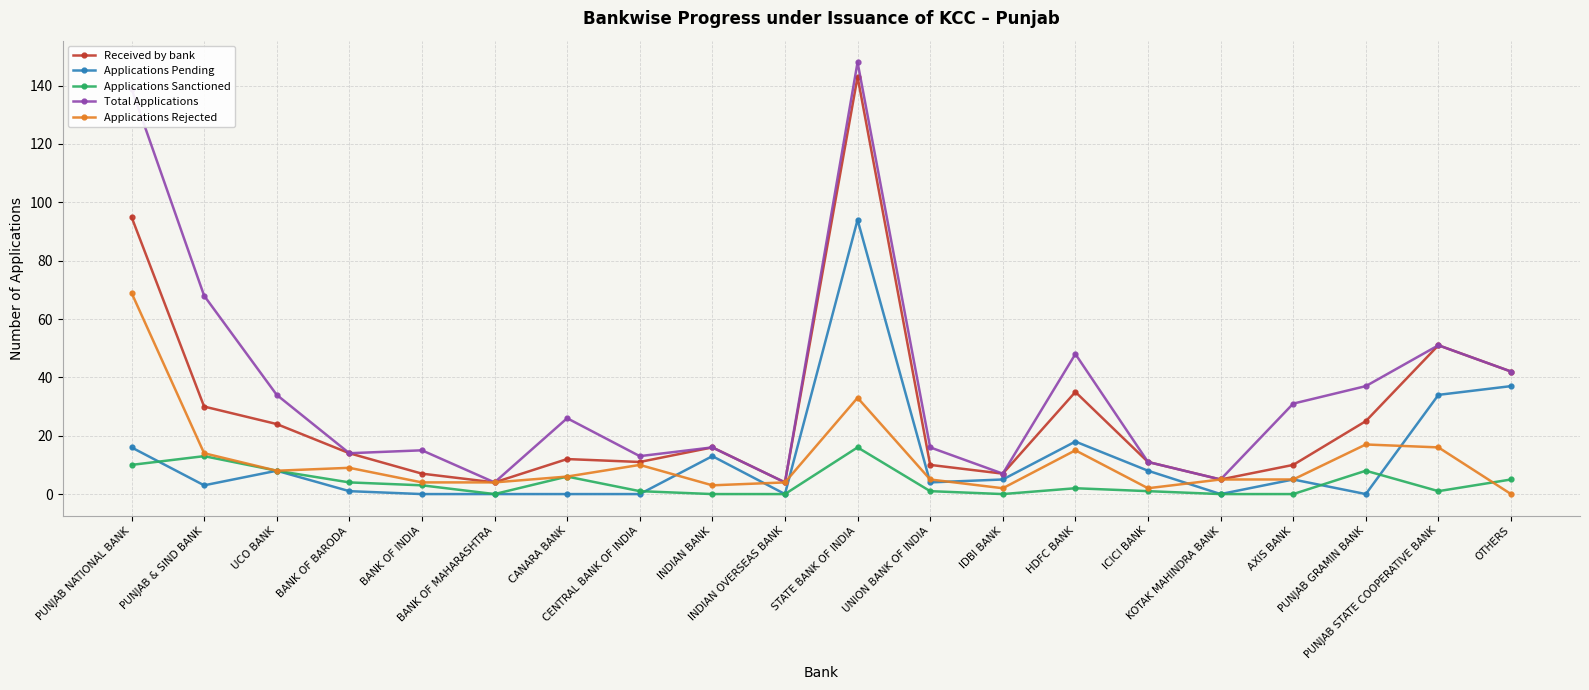

What is the highest value of the Applications Pending series?

94